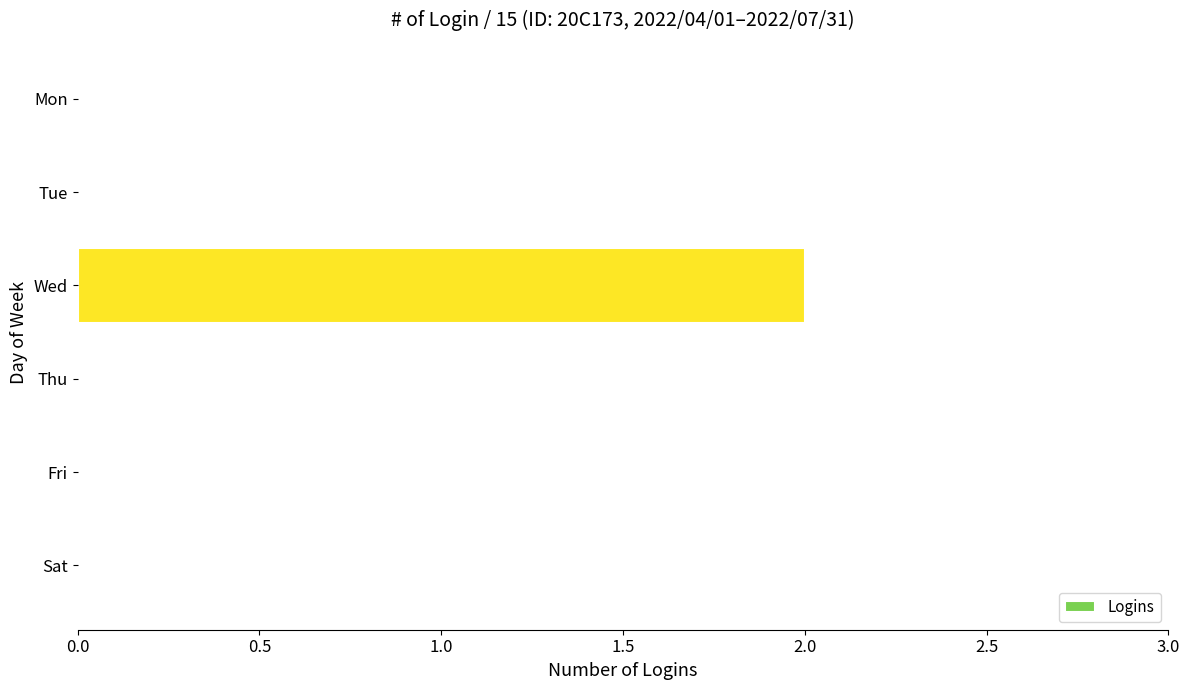

Reading top to bottom, list all the values displayed in this chart.

Mon=0	Tue=0	Wed=2	Thu=0	Fri=0	Sat=0